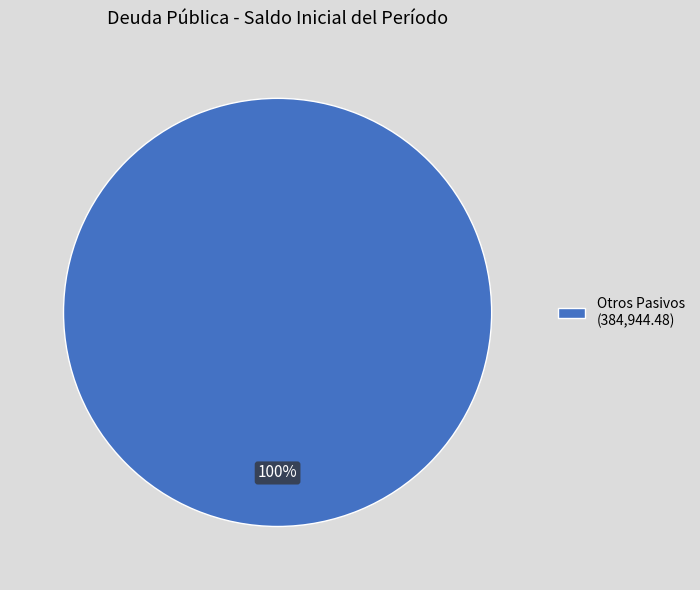

What percentage is the Otros Pasivos (384,944.48) slice, to the nearest percent?

100%